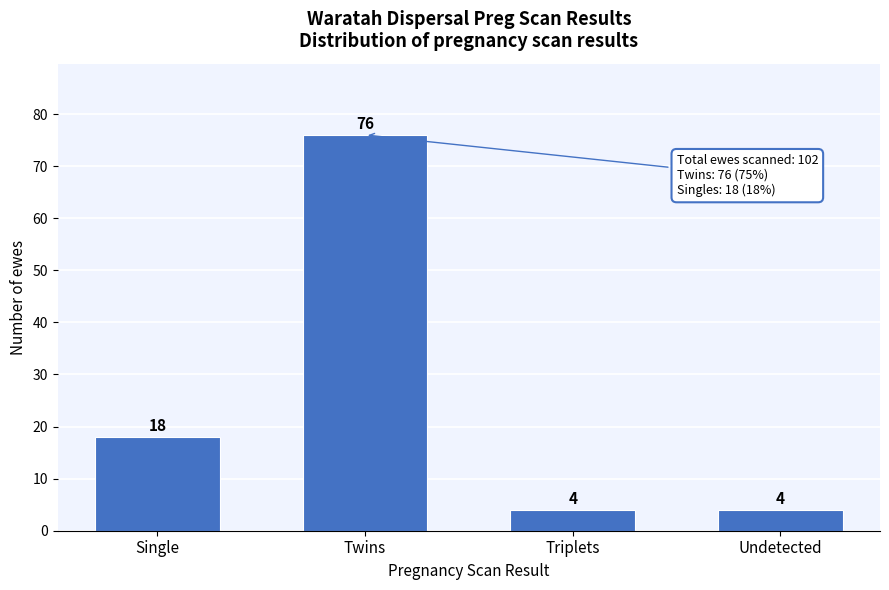

Reading left to right, extract all data points from this chart.

18	76	4	4